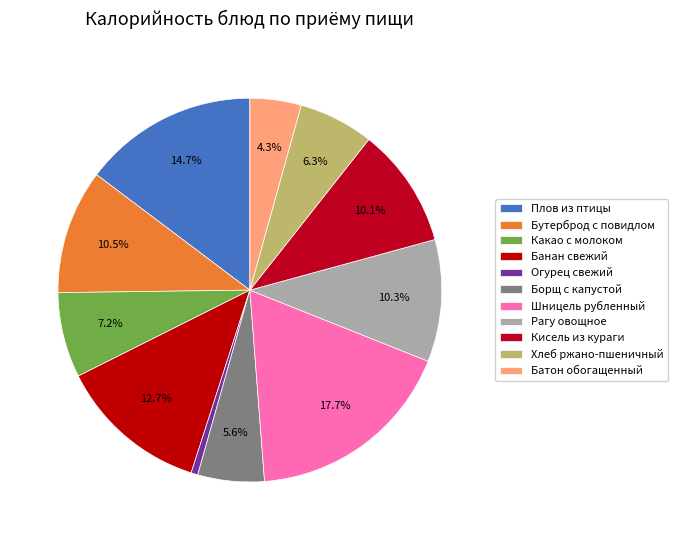

Rank the categories by value from lowest to highest.

Огурец свежий, Батон обогащенный, Борщ с капустой, Хлеб ржано-пшеничный, Какао с молоком, Кисель из кураги, Рагу овощное, Бутерброд с повидлом, Банан свежий, Плов из птицы, Шницель рубленный